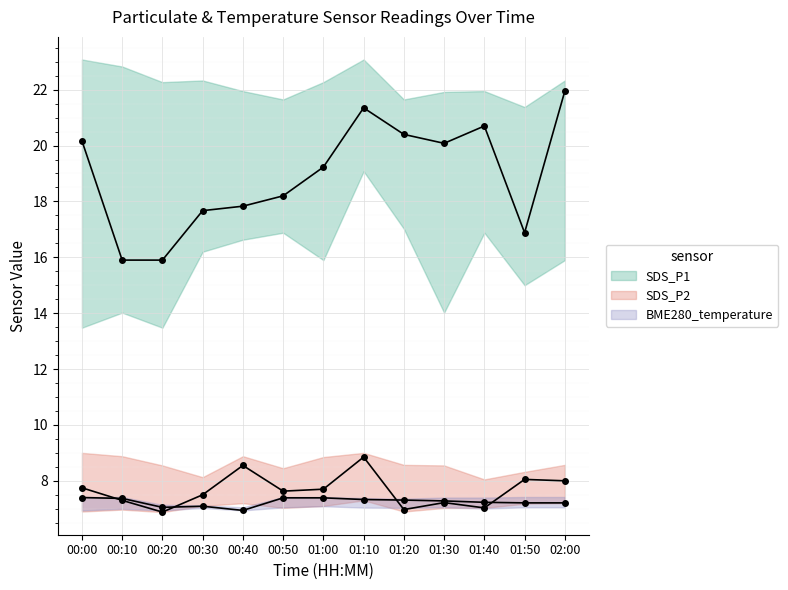

What are all the series names shown in the legend?

SDS_P1, SDS_P2, BME280_temperature